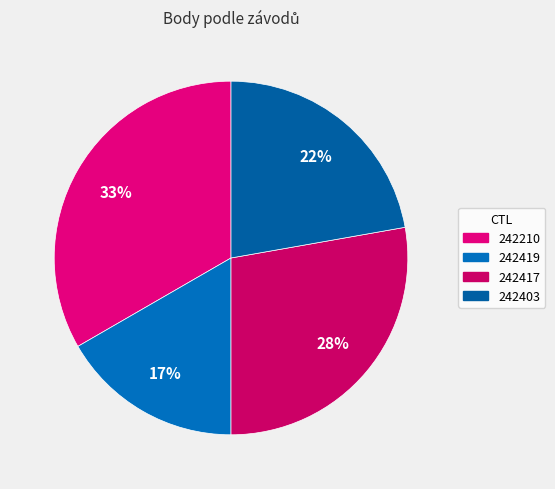

What percentage do 242419 and 242403 together represent?

38.9%